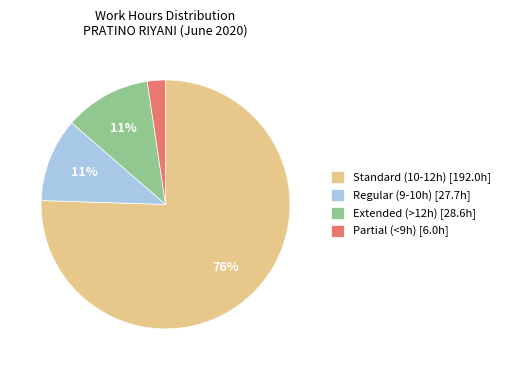

To the nearest percent, what portion does Partial (<9h) [6.0h] represent?

2%